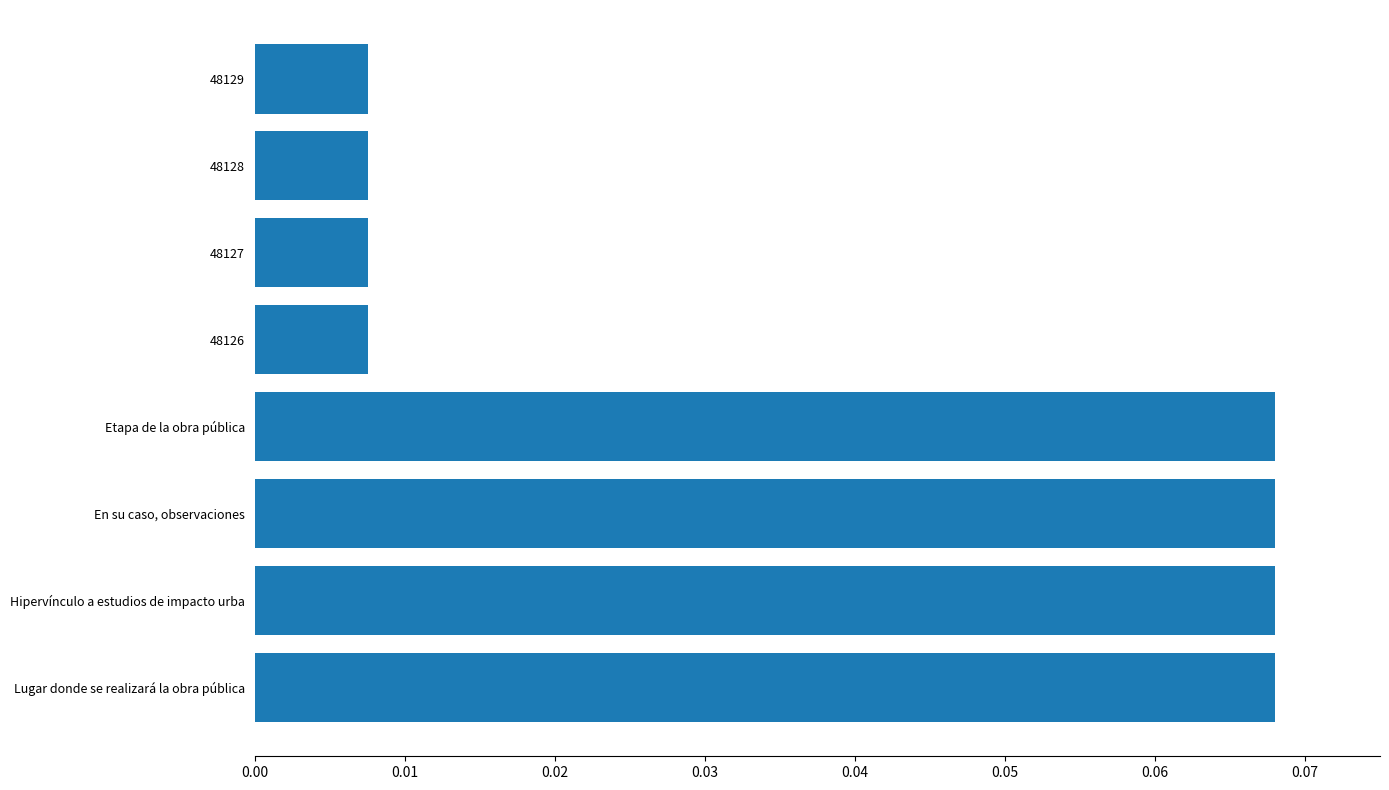

How many distinct data groups are displayed?

1